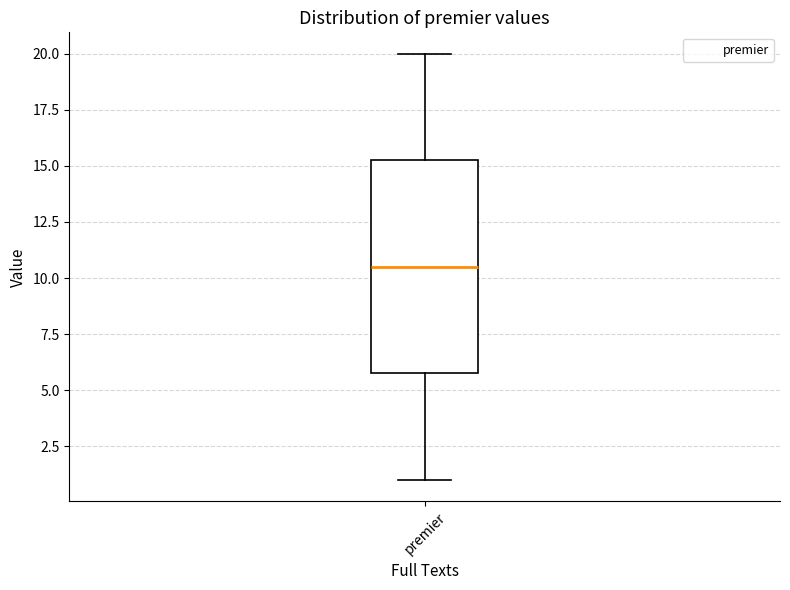

Where is the lower edge of the box for premier on the y-axis? The values are not printed on the chart, so give them approximately, as read against the axis.

6.0